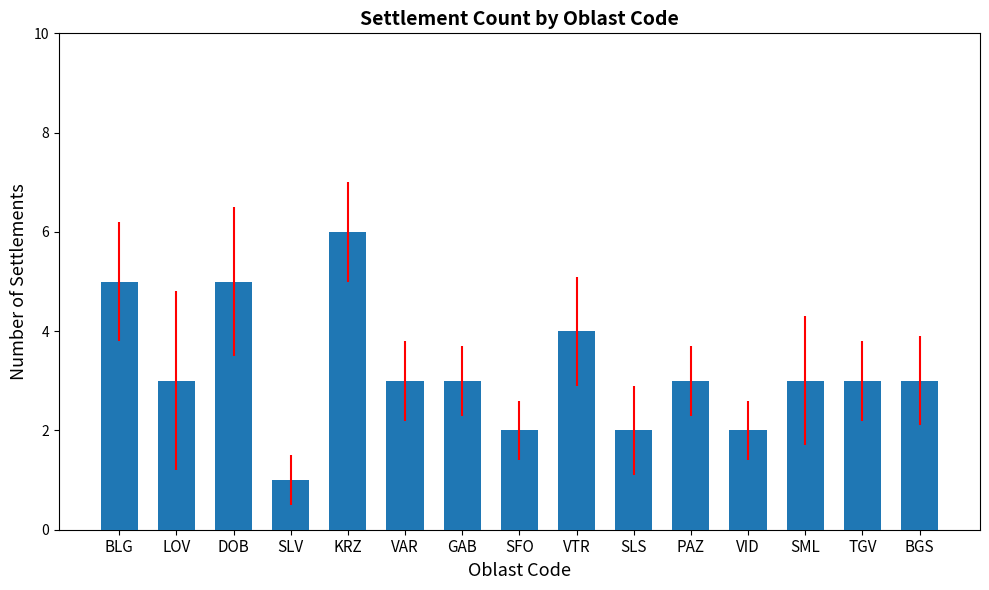

What position from the left is KRZ?

5